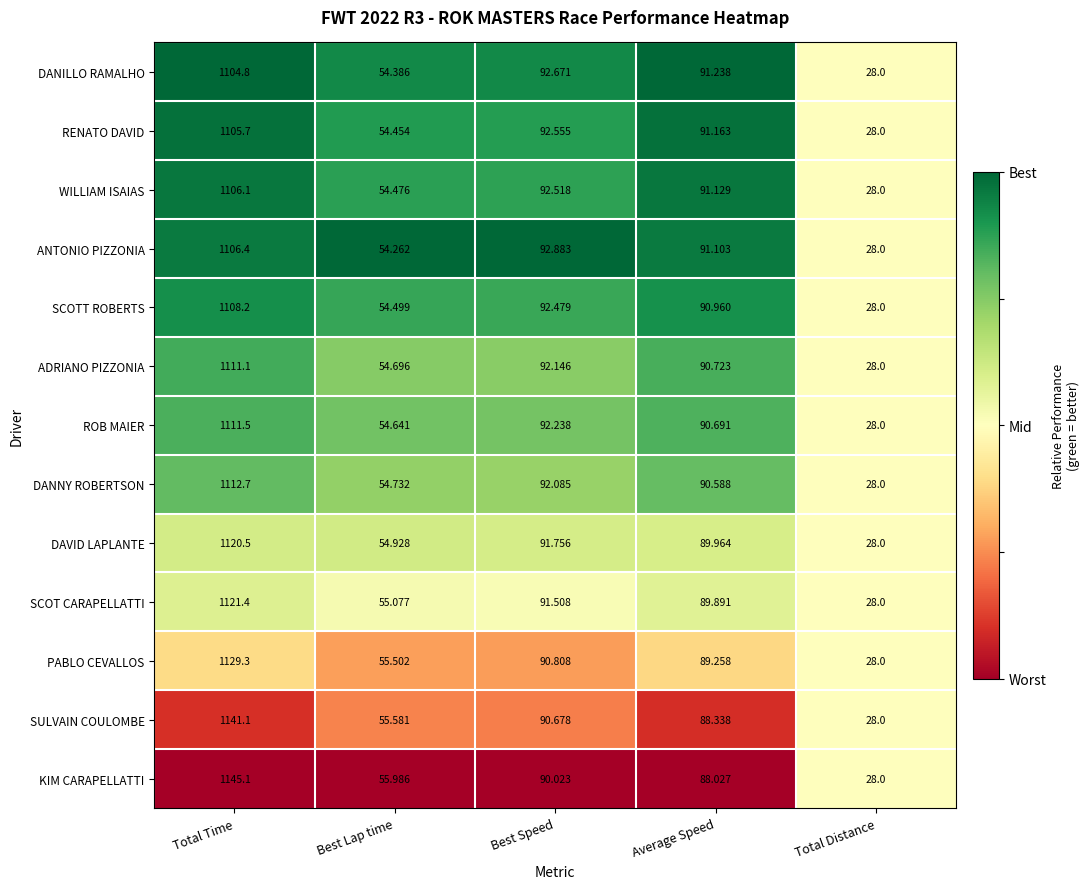

Which category has the lowest value across all series?

Total Distance